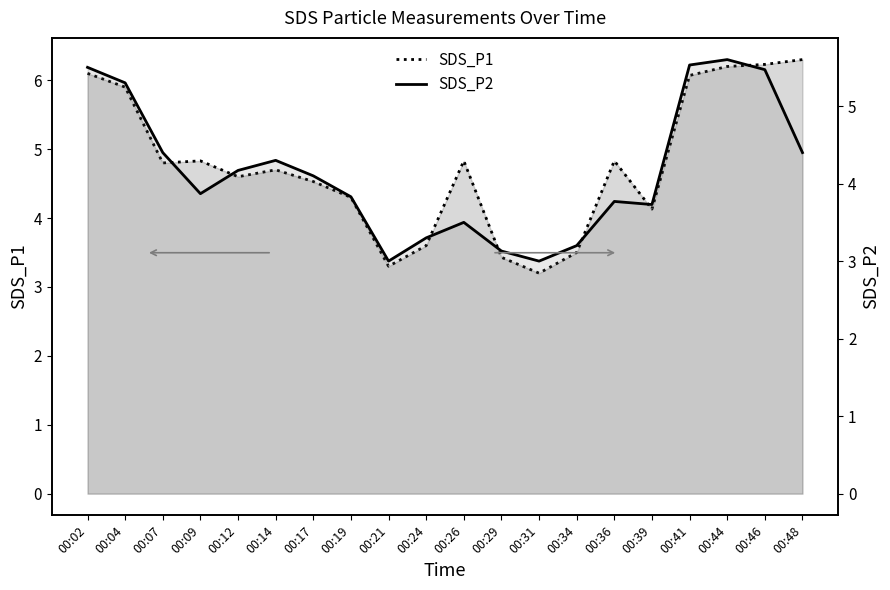

At which category does SDS_P1 reach its first local peak?

00:09